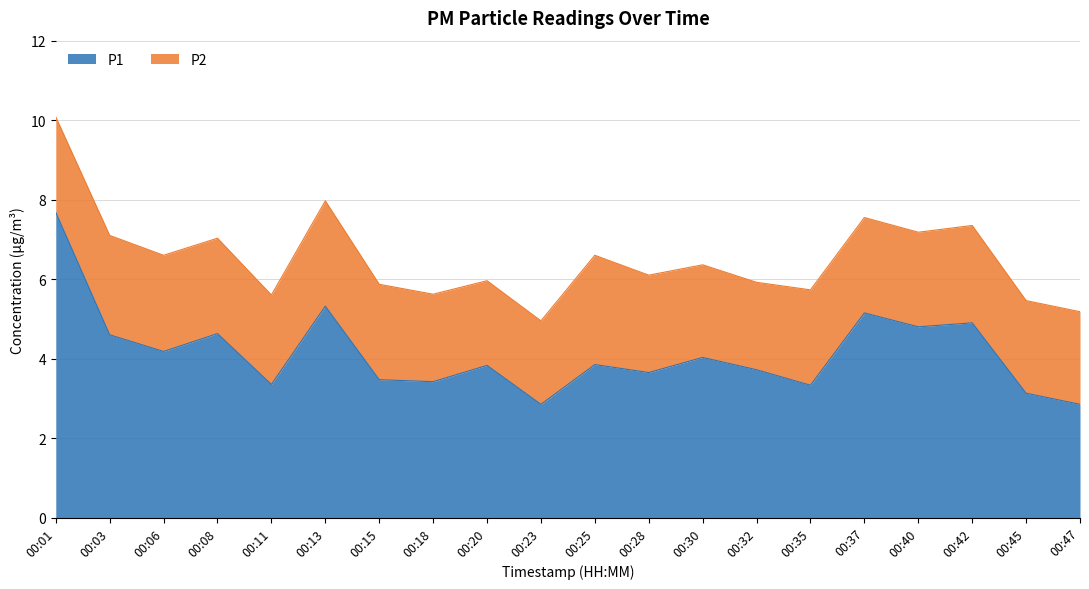

Rank the categories by value from lowest to highest.

00:23, 00:47, 00:45, 00:35, 00:11, 00:18, 00:15, 00:28, 00:32, 00:20, 00:25, 00:30, 00:06, 00:03, 00:08, 00:40, 00:42, 00:37, 00:13, 00:01